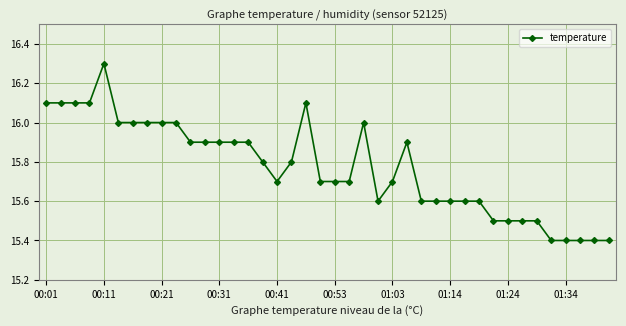

True or false: the data has more than 2 interior local peaks.

True